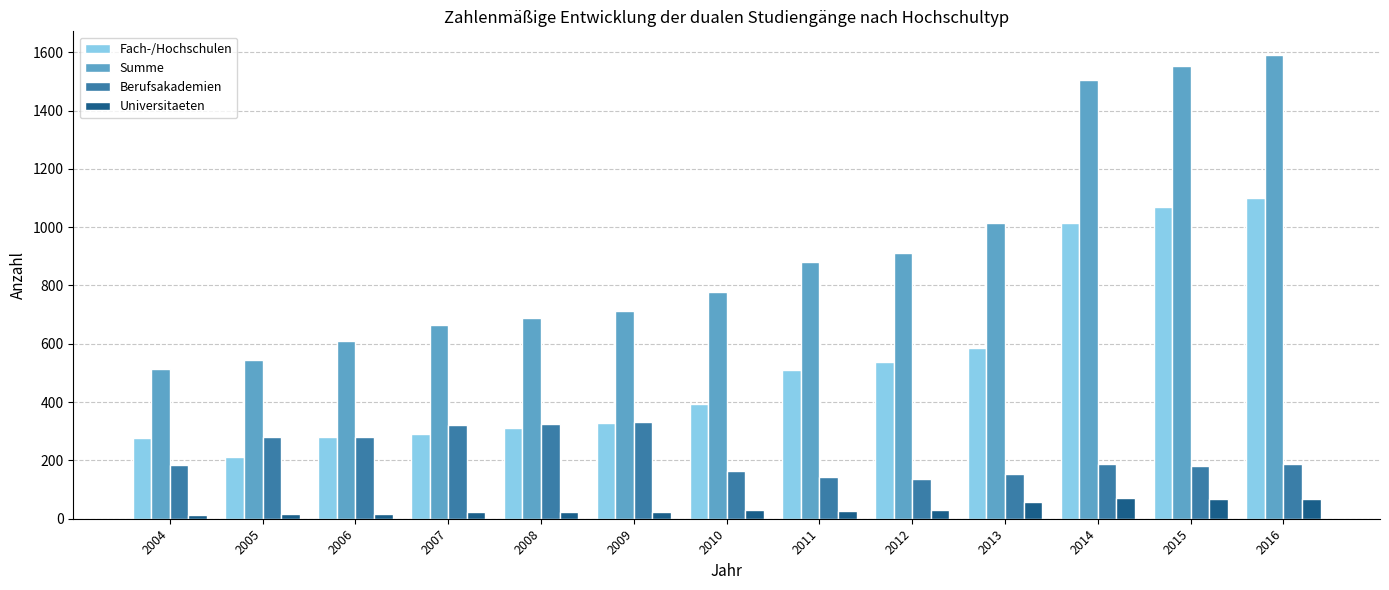

Which series changed the most between 2008 and 2015?

Summe